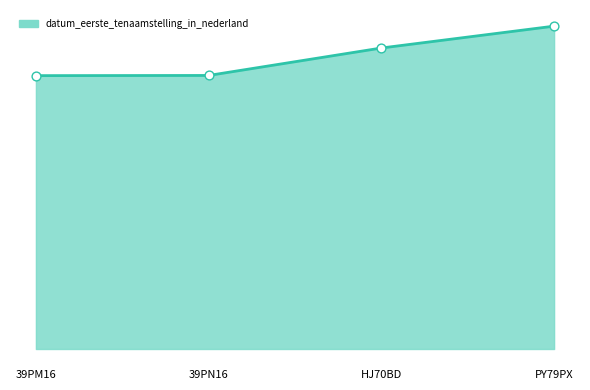

What is the change in value from 39PM16 to PY79PX?

+90515